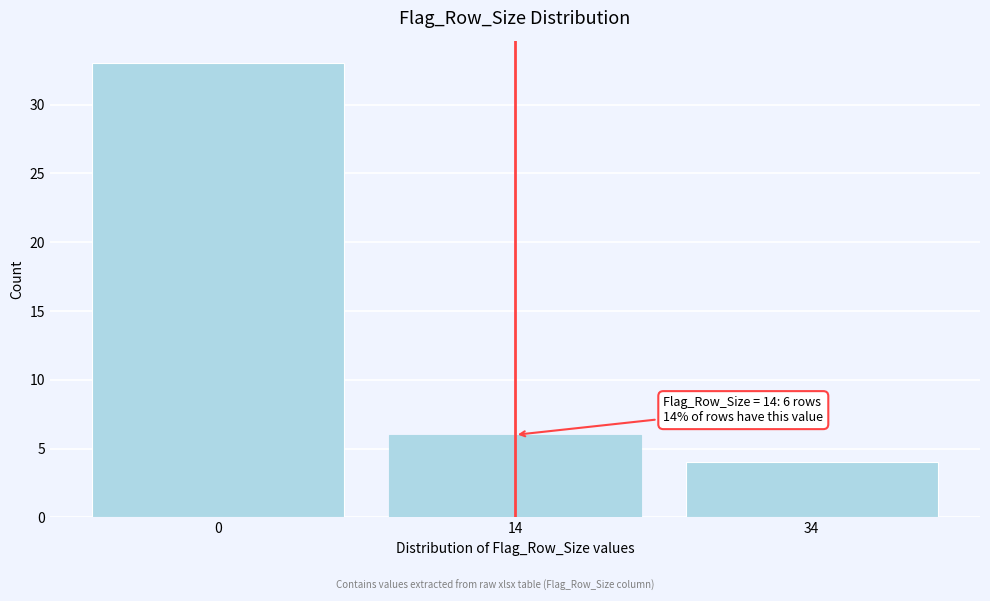

Reading right to left, transcribe all the data shown in this chart.

34=4	14=6	0=33